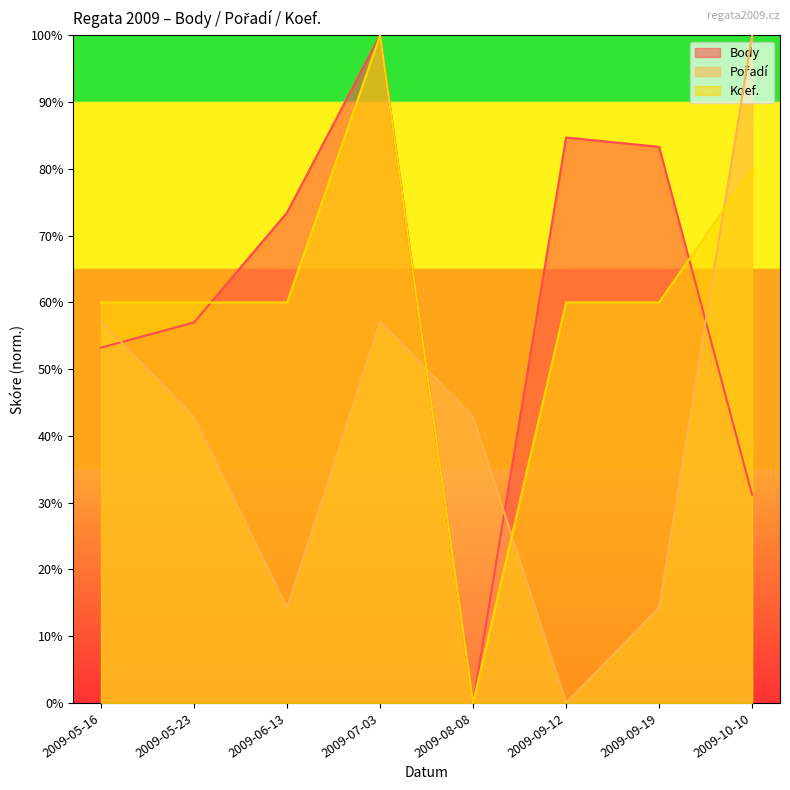

What is the value of the Body point at the 3rd from the left?

73.5